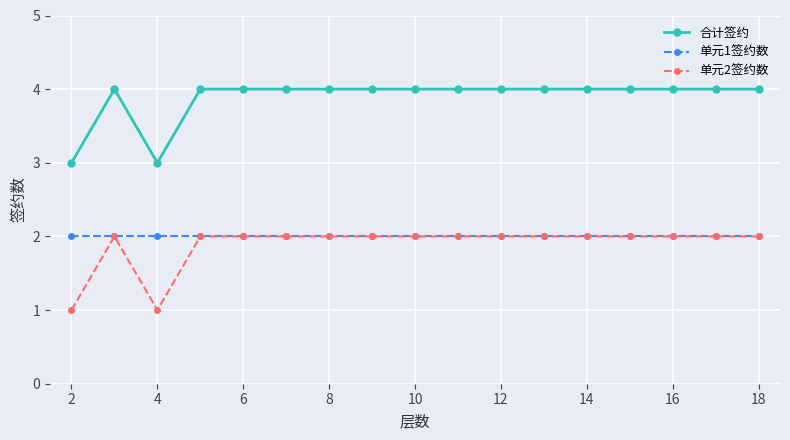

True or false: 合计签约 and 单元2签约数 cross at least once.

False